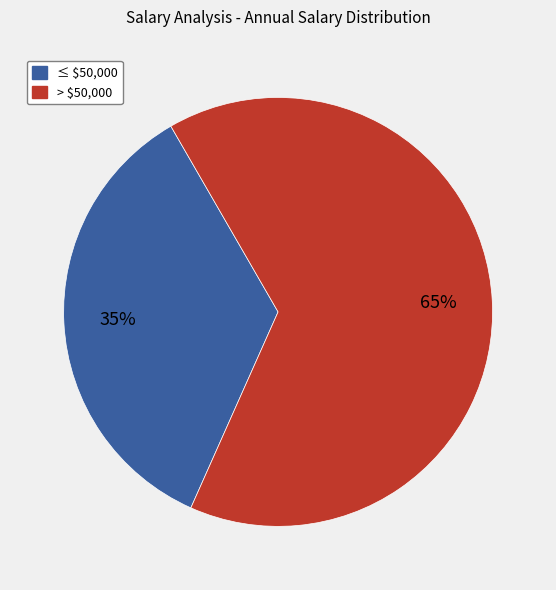

To the nearest percent, what is the difference between the largest and smallest slice percentages?

30%